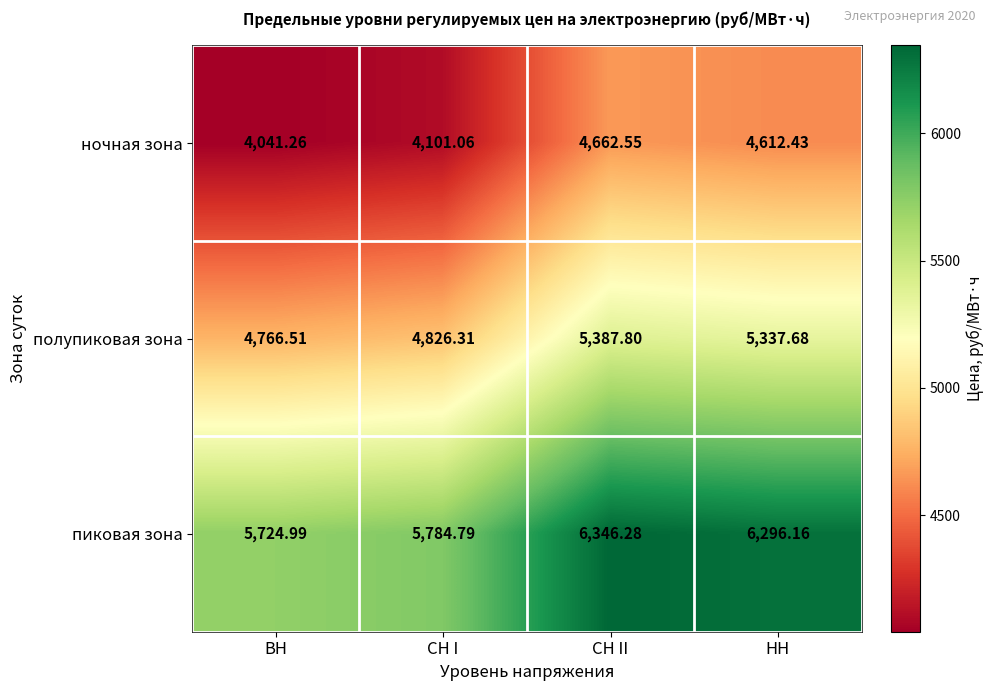

Where does the пиковая зона series first go above 6296?

СН II